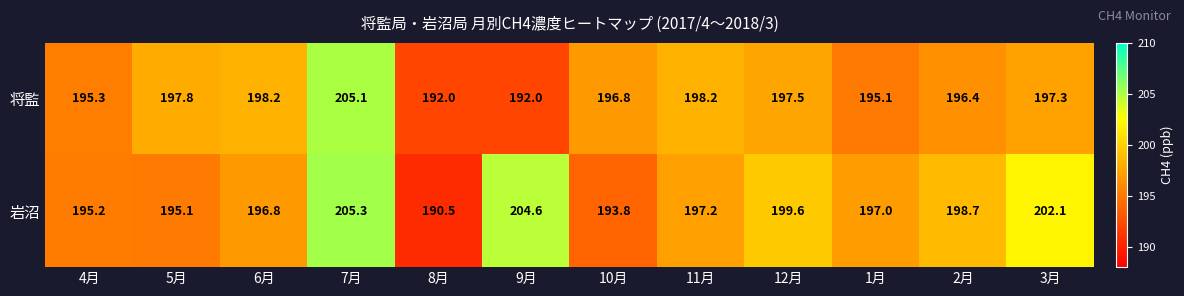

What is the greatest value displayed?

205.3